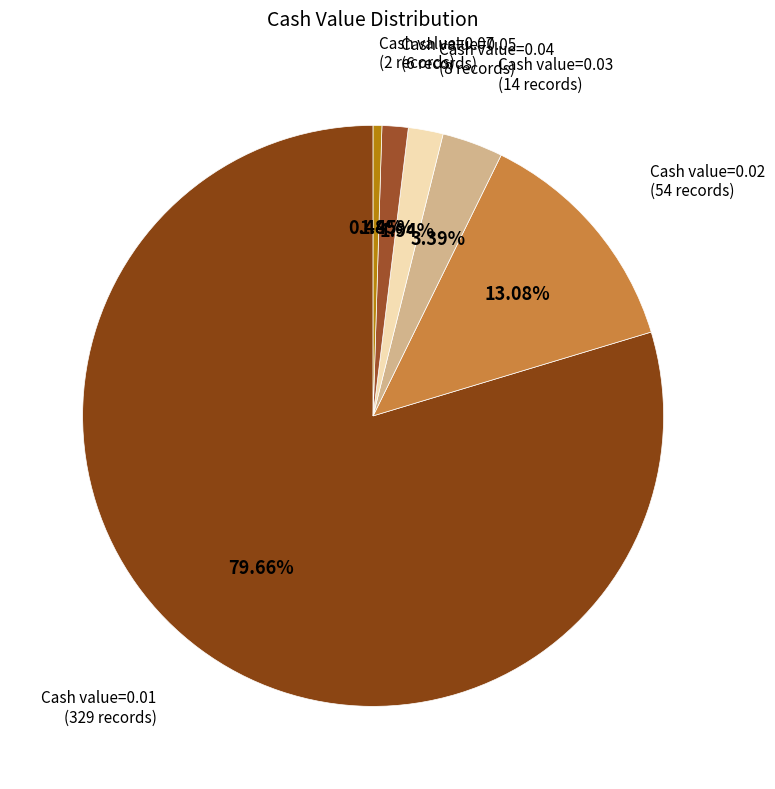

Count the number of slices in the pie.

6